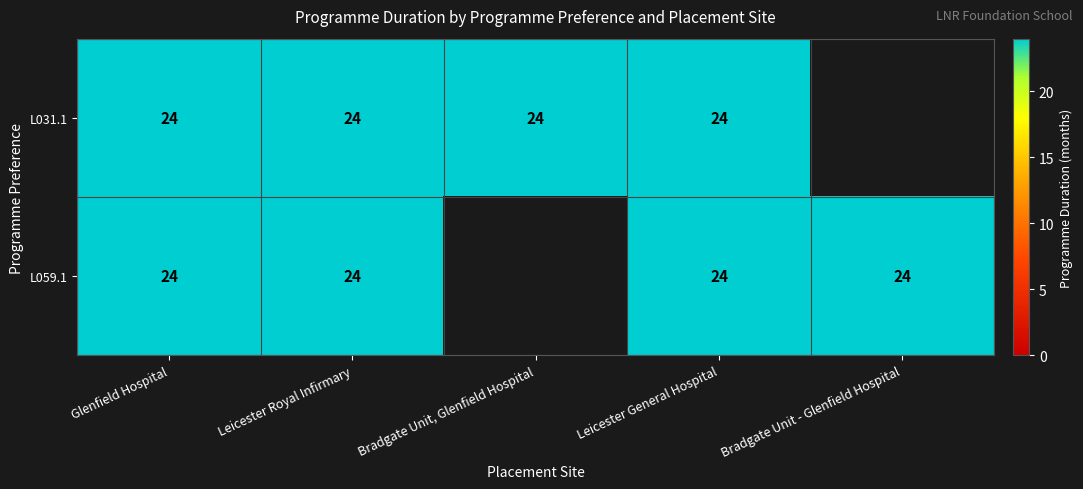

Which series has the widest spread of values?

L059.1